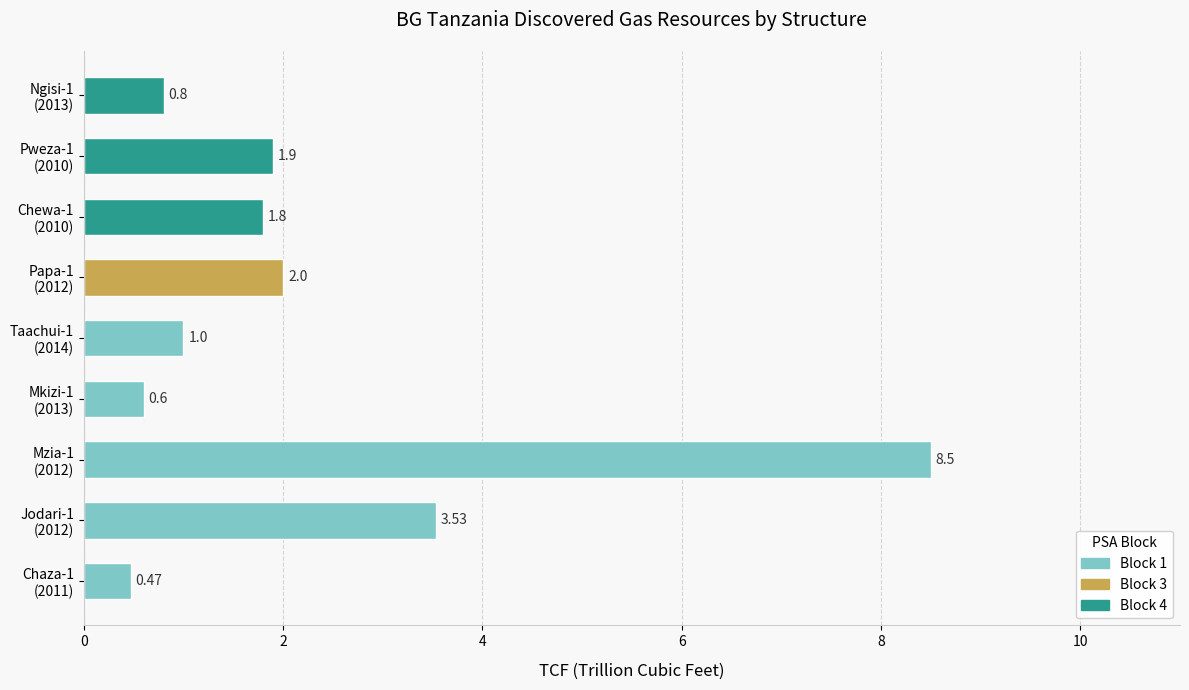

How many data points does each series have?

9